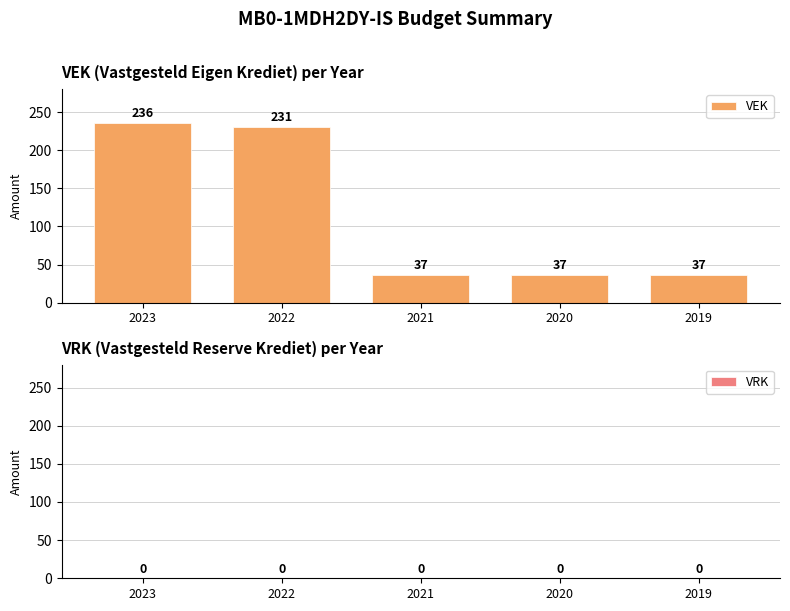

Does the chart contain any negative values?

No